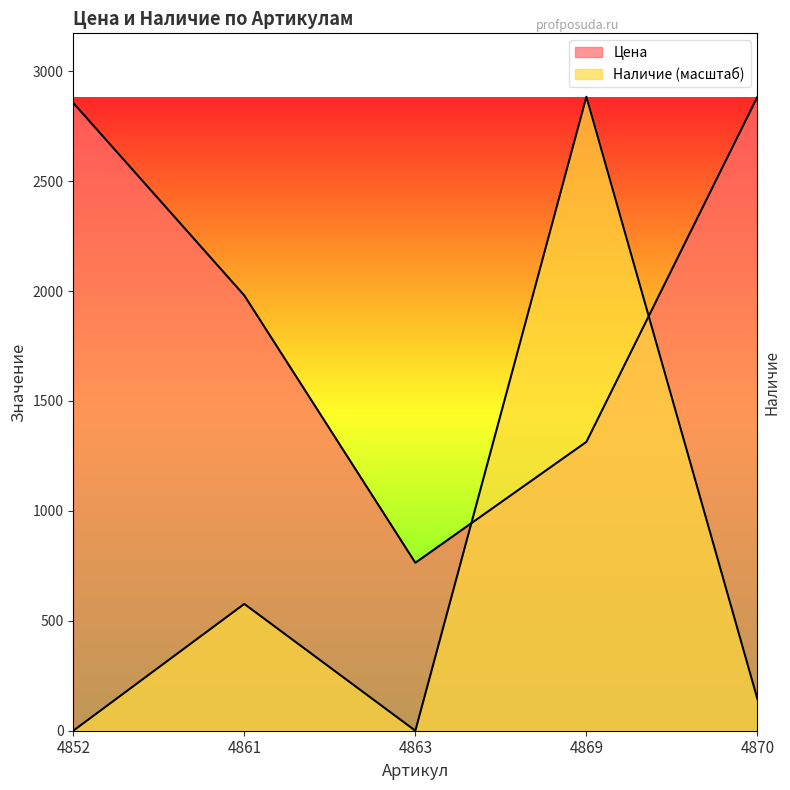

List the series in order of their overall mean, lowest first.

Наличие, Цена